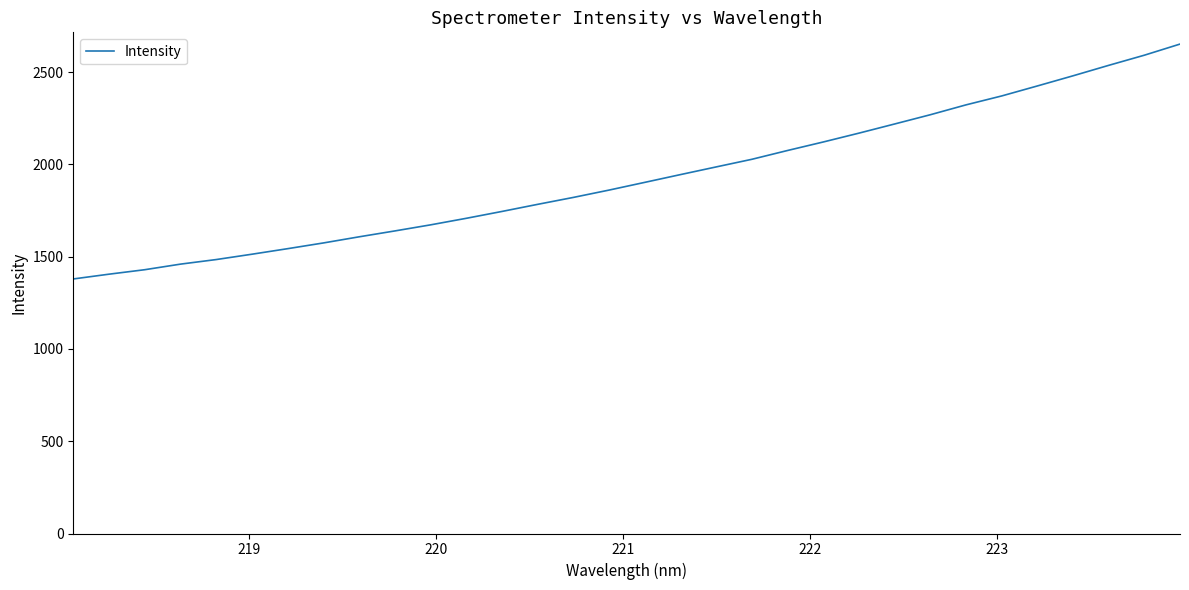

What is the minimum value shown in the chart?

1379.6